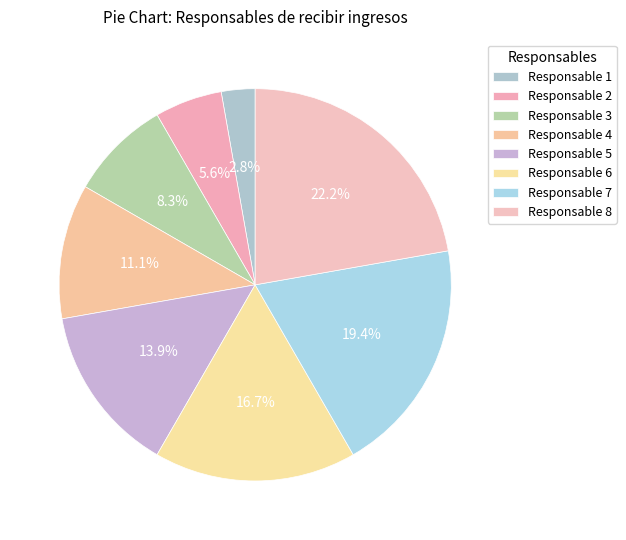

How many segments does this pie chart have?

8